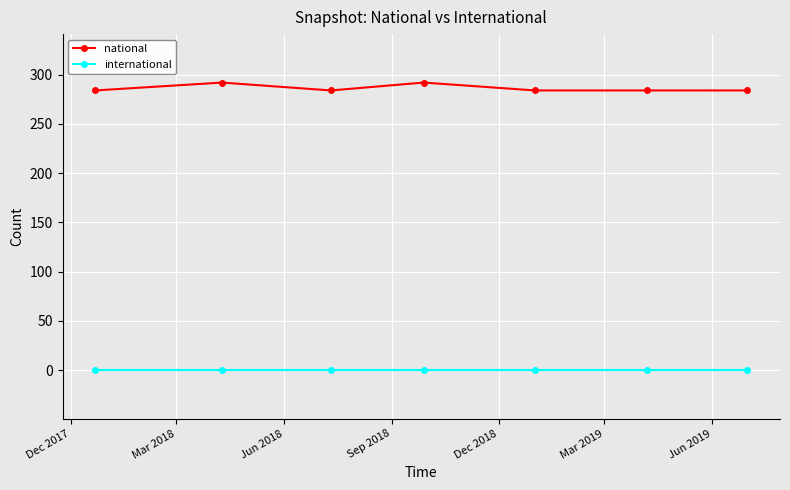

Which series has the largest range (max minus min)?

national